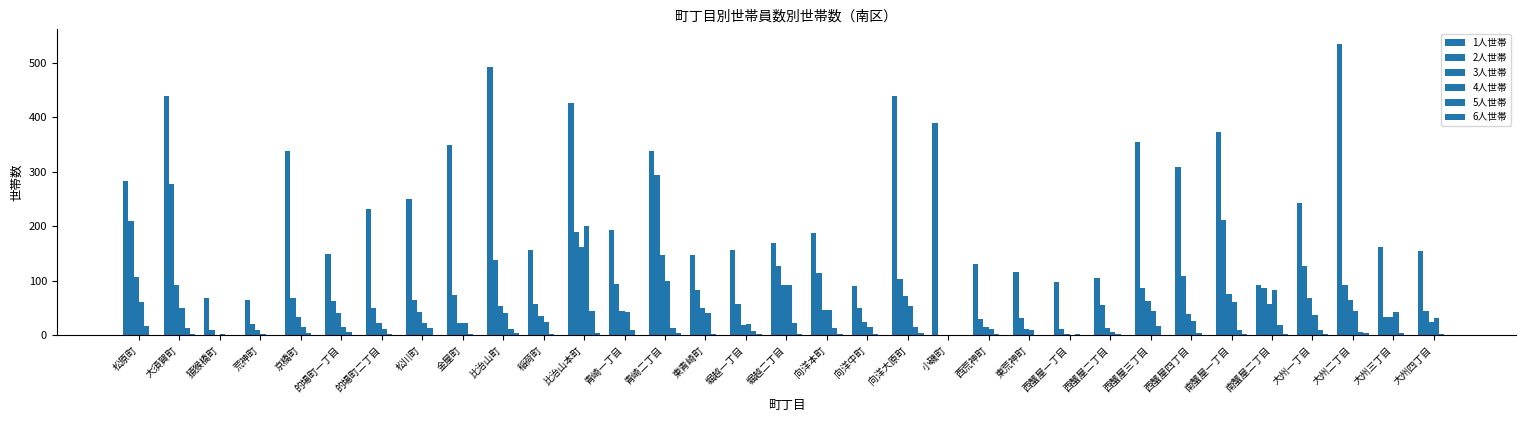

Does the chart contain stacked bars?

No